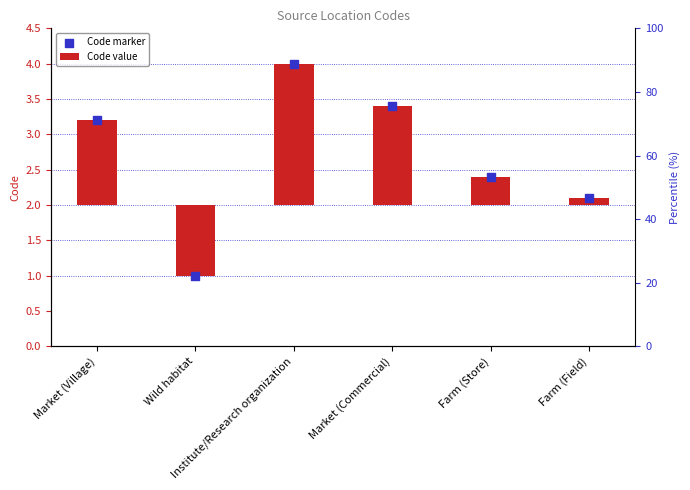

Which series contains the lowest Y value?

Code value